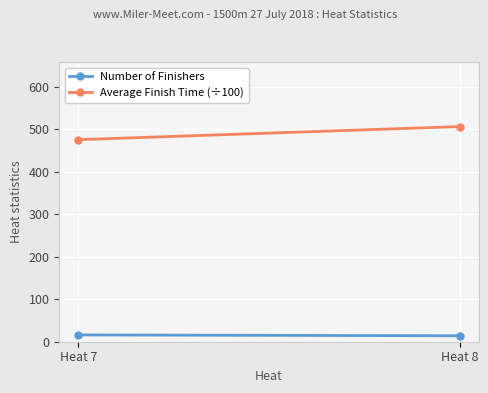

True or false: Number of Finishers has a value of 21.8 at Heat 7.

False